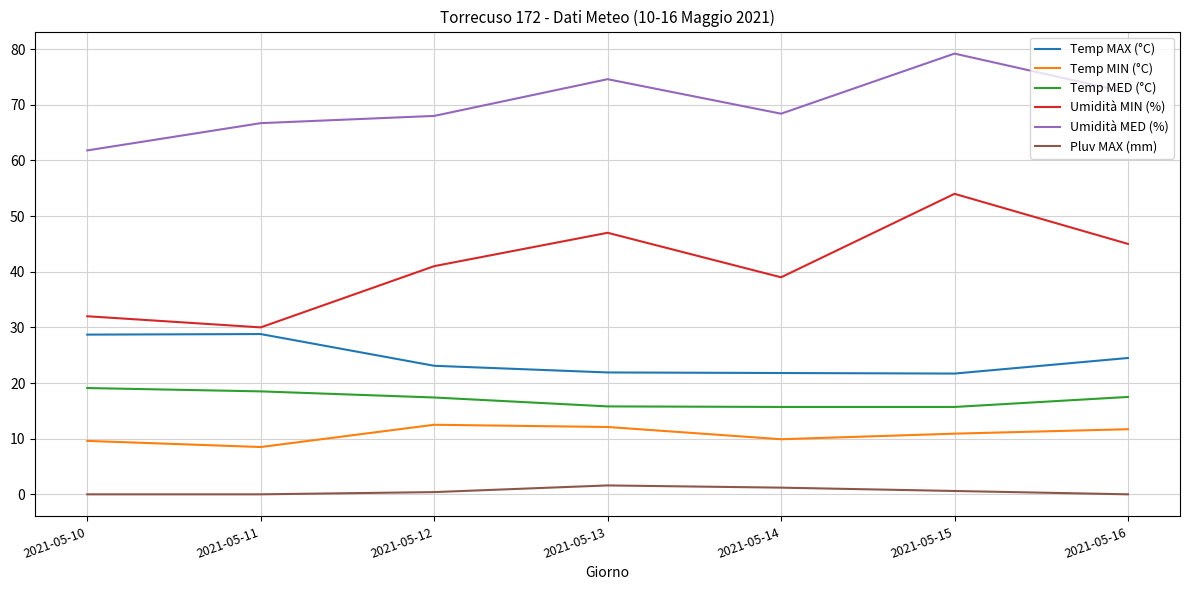

True or false: Umidità MIN (%) and Temp MAX (°C) cross at least once.

False